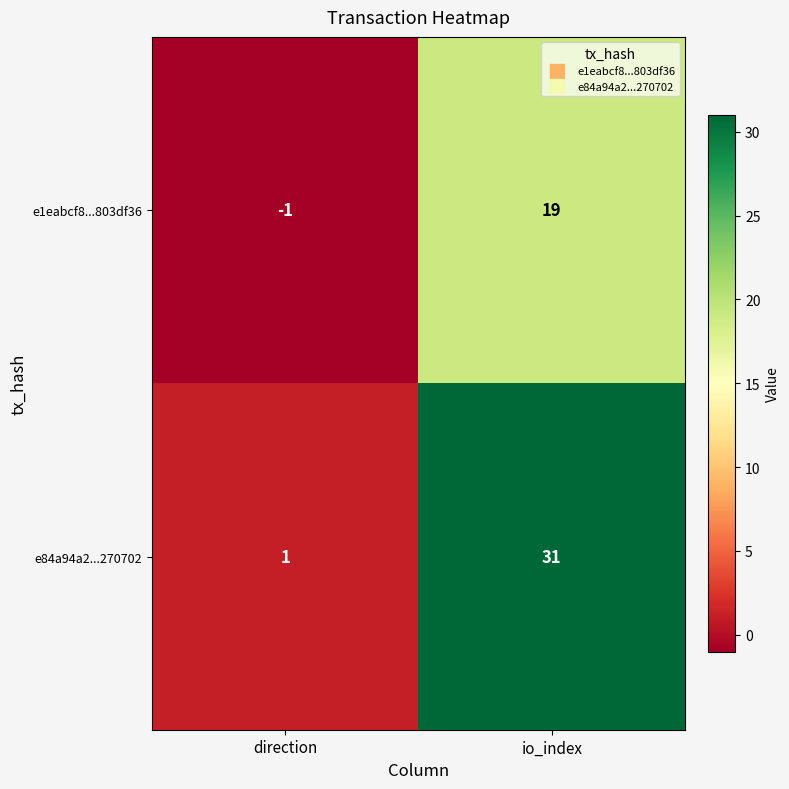

Which series has the largest total across all categories?

e84a94a2...270702